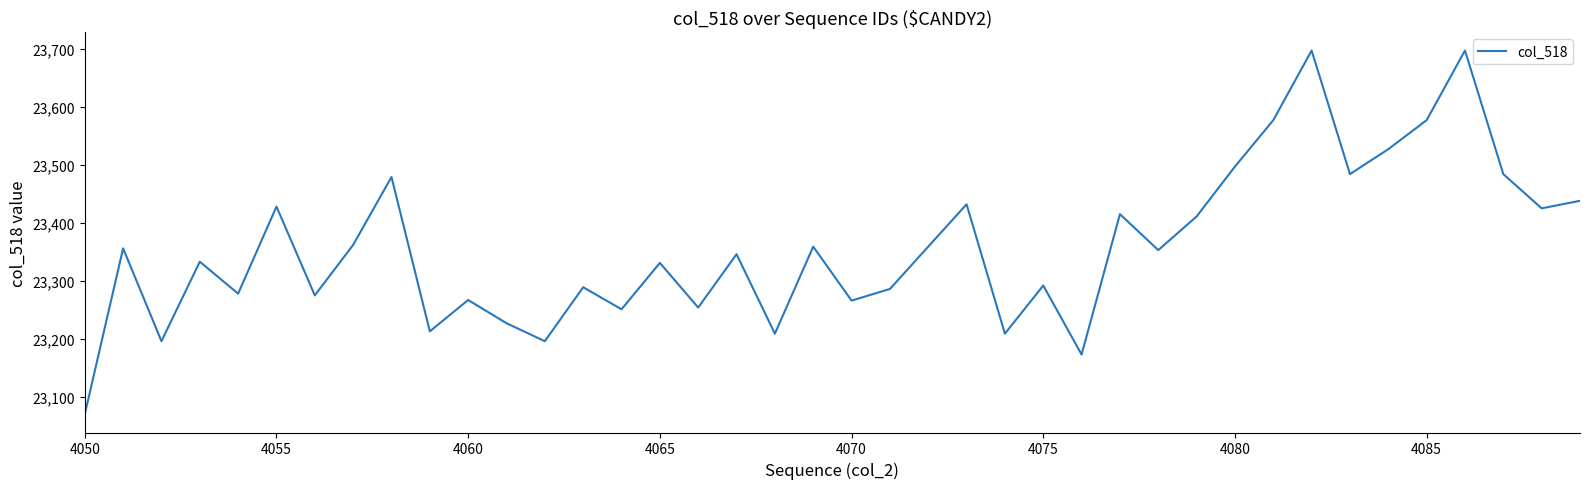

What is the difference between the maximum and minimum values?

627